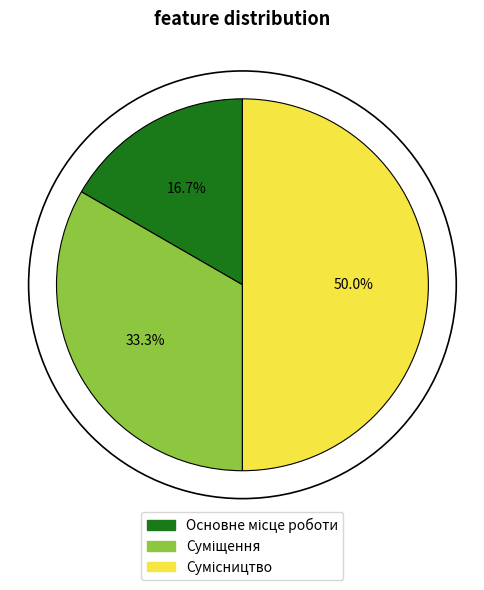

Count the number of slices in the pie.

3